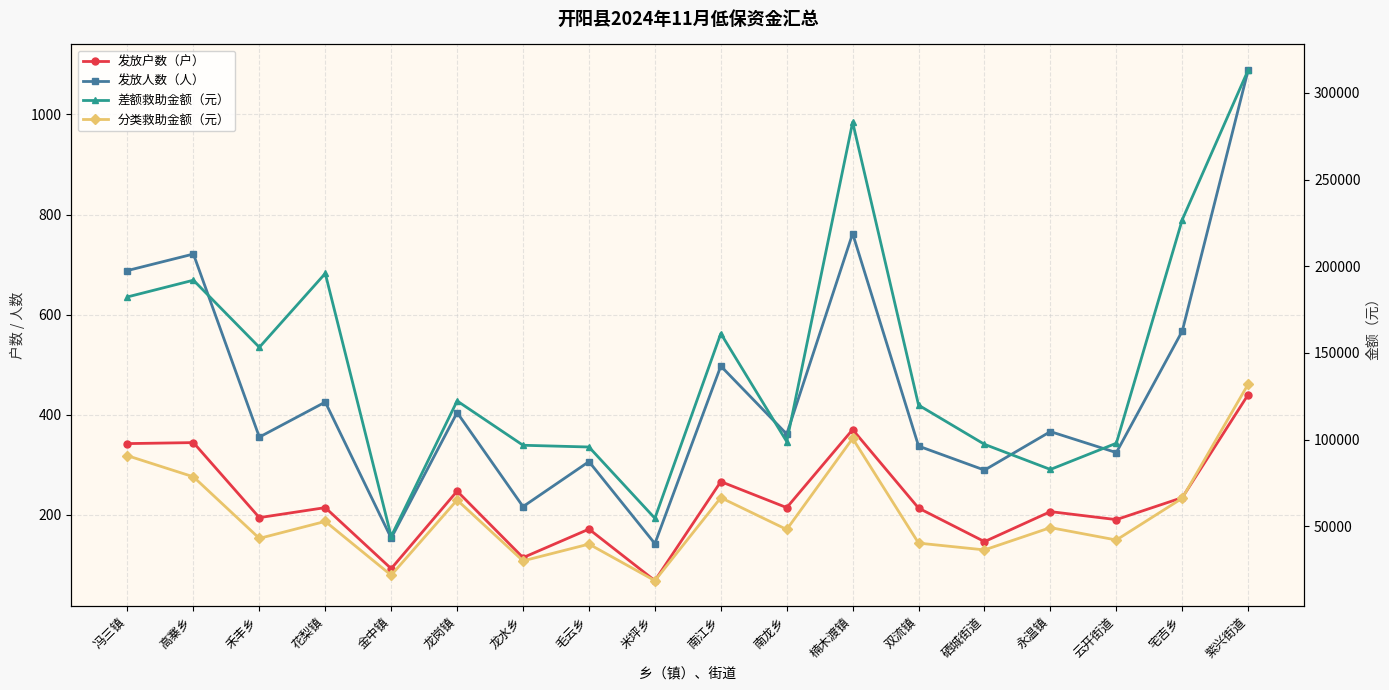

What is the label of the 2nd point from the left?

高寨乡